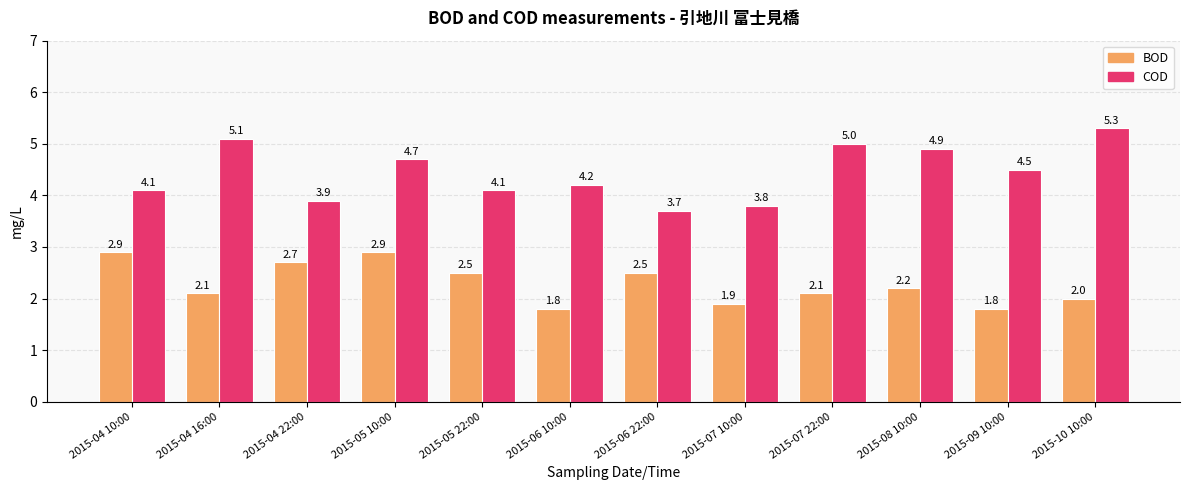

Rank the series by their average value, from highest to lowest.

COD, BOD